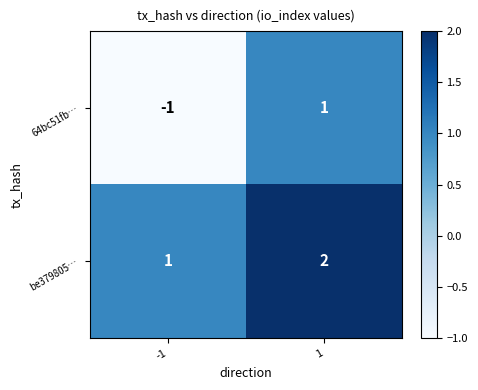

Which series has the largest total across all categories?

be379805…